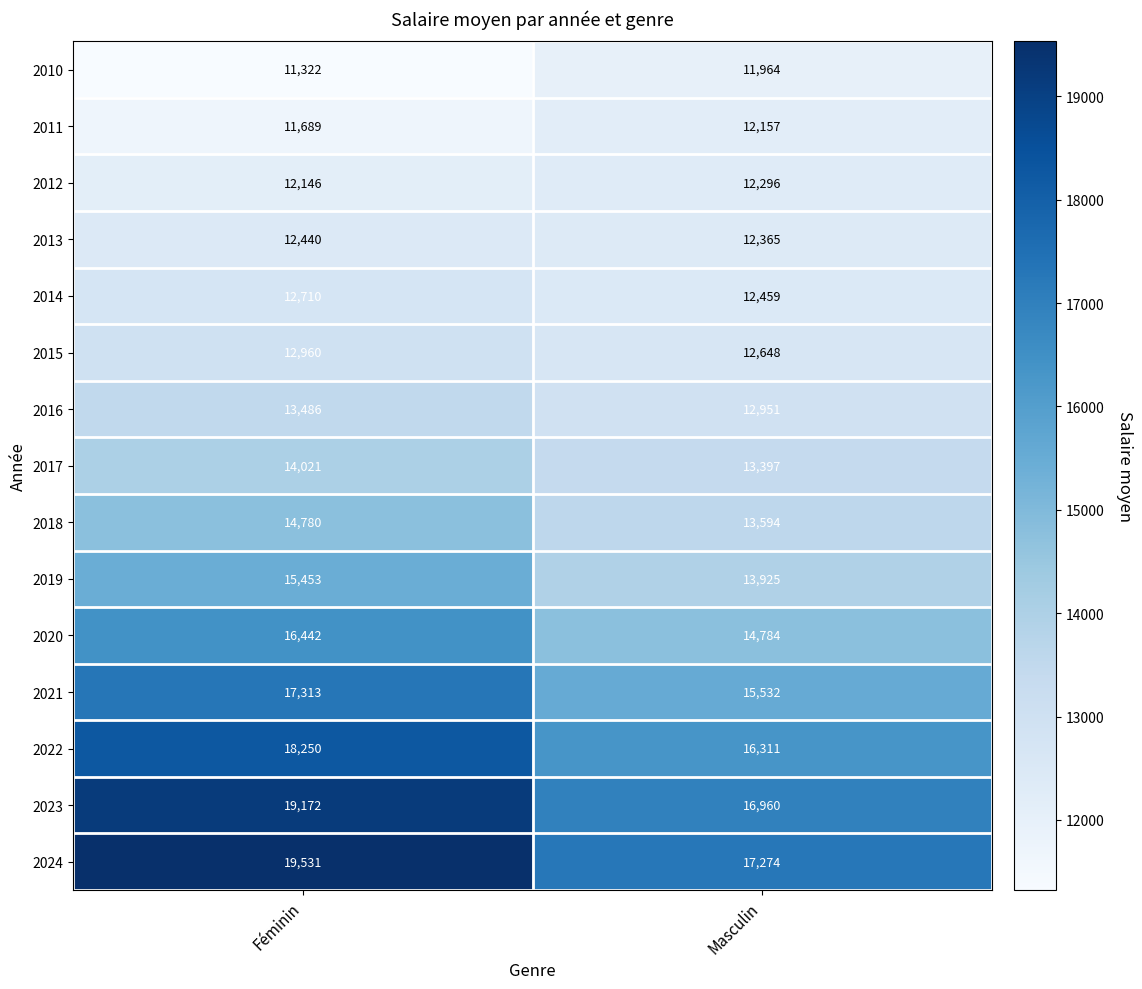

Which series has the widest spread of values?

2024